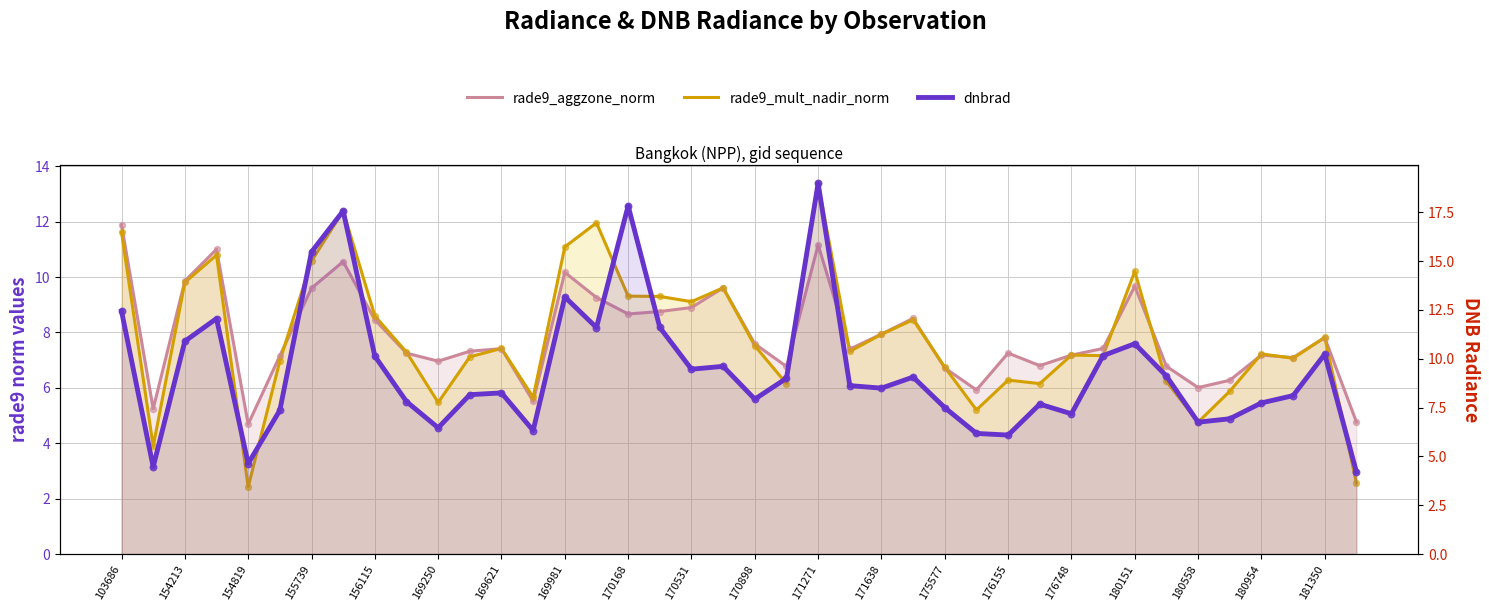

Which series contains the highest Y value?

dnbrad